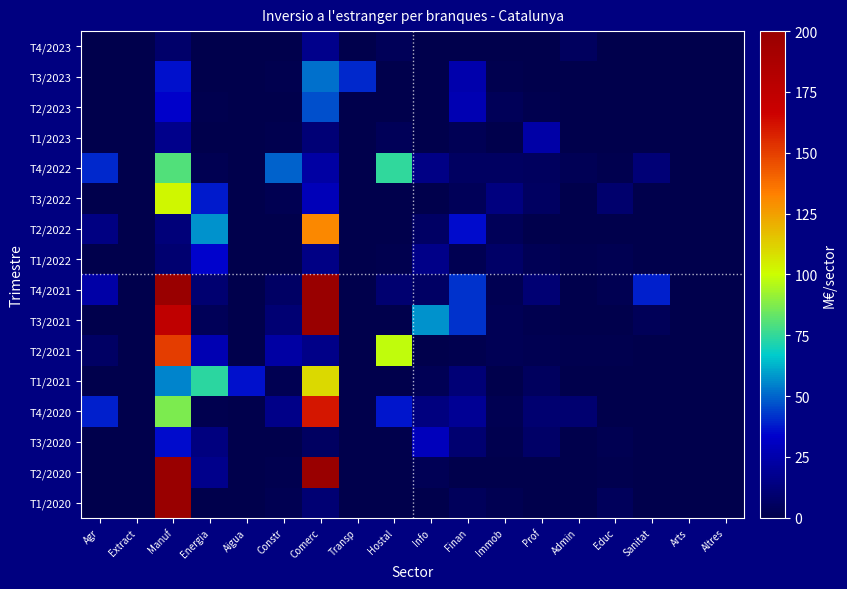

Reading left to right, transcribe all the data shown in this chart.

T4/2023: Agr=0.0	Extract=0.0	Manuf=8.3	Energia=0.0	Aigua=0.0	Constr=0.1	Comerc=17.0	Transp=0.0	Hostal=3.3	Info=0.7	Finan=0.0	Immob=0.6	Prof=0.0	Admin=5.0	Educ=0.0	Sanitat=0.0	Arts=0.0	Altres=0.0
T3/2023: Agr=0.3	Extract=0.0	Manuf=36.3	Energia=0.0	Aigua=0.0	Constr=1.3	Comerc=52.2	Transp=40.2	Hostal=0.0	Info=0.0	Finan=25.4	Immob=1.4	Prof=0.0	Admin=0.0	Educ=0.0	Sanitat=0.0	Arts=0.0	Altres=0.0
T2/2023: Agr=0.0	Extract=0.0	Manuf=33.0	Energia=0.9	Aigua=0.0	Constr=0.0	Comerc=46.8	Transp=0.0	Hostal=0.0	Info=0.7	Finan=26.9	Immob=3.2	Prof=1.2	Admin=0.0	Educ=0.0	Sanitat=0.0	Arts=0.0	Altres=0.0
T1/2023: Agr=0.0	Extract=0.0	Manuf=16.9	Energia=0.2	Aigua=0.0	Constr=0.8	Comerc=11.1	Transp=0.0	Hostal=3.9	Info=0.7	Finan=2.5	Immob=0.3	Prof=23.9	Admin=0.1	Educ=0.0	Sanitat=0.0	Arts=0.0	Altres=0.0
T4/2022: Agr=40.2	Extract=0.0	Manuf=80.1	Energia=1.6	Aigua=0.0	Constr=49.4	Comerc=23.4	Transp=0.0	Hostal=74.7	Info=15.1	Finan=6.1	Immob=5.8	Prof=4.8	Admin=2.5	Educ=1.5	Sanitat=11.0	Arts=0.0	Altres=0.0
T3/2022: Agr=0.0	Extract=0.0	Manuf=102.2	Energia=37.7	Aigua=0.0	Constr=1.8	Comerc=28.7	Transp=0.0	Hostal=0.5	Info=0.6	Finan=3.4	Immob=13.5	Prof=5.6	Admin=0.0	Educ=8.6	Sanitat=0.0	Arts=0.0	Altres=0.0
T2/2022: Agr=14.5	Extract=0.0	Manuf=11.8	Energia=57.7	Aigua=0.0	Constr=0.6	Comerc=130.7	Transp=0.0	Hostal=0.0	Info=7.0	Finan=35.3	Immob=3.7	Prof=0.5	Admin=0.0	Educ=0.0	Sanitat=0.0	Arts=0.0	Altres=0.0
T1/2022: Agr=0.0	Extract=0.0	Manuf=9.4	Energia=33.9	Aigua=0.0	Constr=0.2	Comerc=15.2	Transp=0.0	Hostal=1.1	Info=15.7	Finan=1.7	Immob=7.2	Prof=3.1	Admin=0.9	Educ=2.0	Sanitat=0.0	Arts=0.1	Altres=0.0
T4/2021: Agr=23.7	Extract=0.0	Manuf=200.0	Energia=9.8	Aigua=0.0	Constr=6.9	Comerc=200.0	Transp=0.0	Hostal=9.7	Info=6.9	Finan=42.0	Immob=2.0	Prof=10.7	Admin=0.4	Educ=2.0	Sanitat=38.3	Arts=0.3	Altres=0.0
T3/2021: Agr=0.0	Extract=0.0	Manuf=174.9	Energia=3.5	Aigua=0.0	Constr=10.9	Comerc=200.0	Transp=0.1	Hostal=0.0	Info=57.1	Finan=41.9	Immob=3.0	Prof=1.5	Admin=0.0	Educ=0.0	Sanitat=3.4	Arts=0.0	Altres=0.0
T2/2021: Agr=6.6	Extract=0.0	Manuf=150.1	Energia=27.2	Aigua=0.0	Constr=22.8	Comerc=16.0	Transp=0.0	Hostal=98.2	Info=0.1	Finan=0.9	Immob=2.4	Prof=1.6	Admin=1.0	Educ=0.9	Sanitat=0.0	Arts=0.0	Altres=0.0
T1/2021: Agr=0.0	Extract=0.0	Manuf=55.0	Energia=73.8	Aigua=36.5	Constr=2.1	Comerc=109.7	Transp=0.0	Hostal=0.3	Info=2.6	Finan=11.5	Immob=0.3	Prof=4.9	Admin=0.0	Educ=0.3	Sanitat=0.0	Arts=0.0	Altres=0.0
T4/2020: Agr=39.0	Extract=0.0	Manuf=87.4	Energia=1.1	Aigua=0.0	Constr=15.8	Comerc=160.2	Transp=0.0	Hostal=36.9	Info=13.9	Finan=18.8	Immob=2.3	Prof=9.4	Admin=10.1	Educ=0.0	Sanitat=0.0	Arts=0.0	Altres=0.0
T3/2020: Agr=0.2	Extract=0.0	Manuf=35.2	Energia=13.9	Aigua=0.0	Constr=0.0	Comerc=5.6	Transp=0.0	Hostal=0.0	Info=29.3	Finan=9.4	Immob=1.0	Prof=7.6	Admin=0.0	Educ=1.7	Sanitat=0.0	Arts=0.0	Altres=0.0
T2/2020: Agr=0.0	Extract=0.0	Manuf=200.0	Energia=16.8	Aigua=0.0	Constr=1.0	Comerc=200.0	Transp=0.0	Hostal=0.2	Info=2.9	Finan=0.7	Immob=0.2	Prof=0.2	Admin=0.3	Educ=1.3	Sanitat=0.0	Arts=0.0	Altres=0.0
T1/2020: Agr=0.0	Extract=0.0	Manuf=200.0	Energia=0.1	Aigua=0.0	Constr=1.8	Comerc=10.2	Transp=0.0	Hostal=0.1	Info=0.1	Finan=4.6	Immob=1.6	Prof=0.7	Admin=0.0	Educ=4.1	Sanitat=0.0	Arts=0.0	Altres=0.0